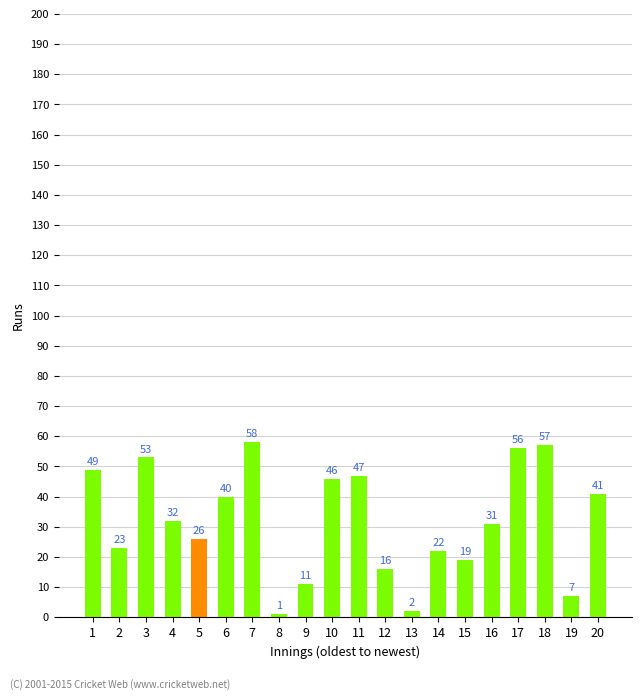

How many data points does each series have?

20